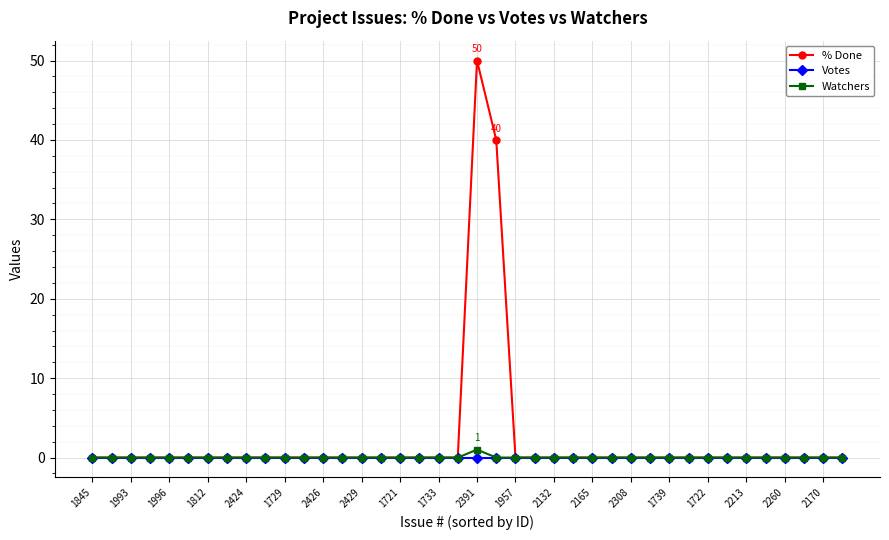

Which series has the largest total across all categories?

% Done